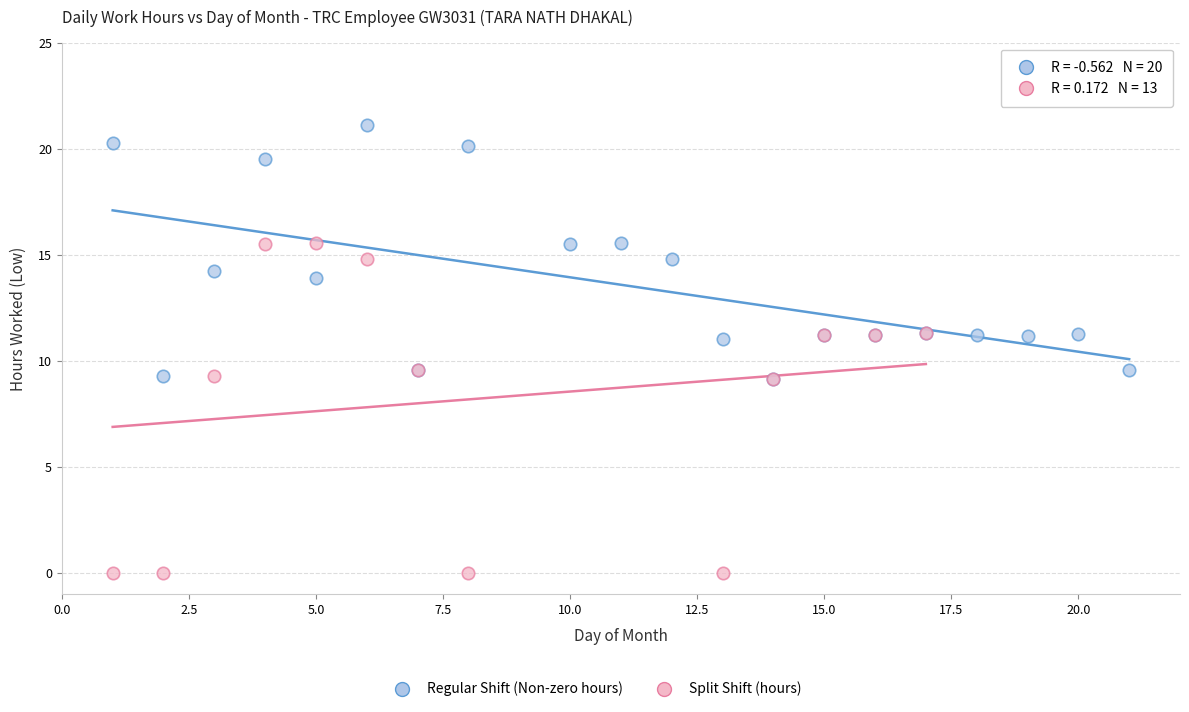

Which series reaches the maximum Y coordinate?

Regular Shift (Non-zero hours)